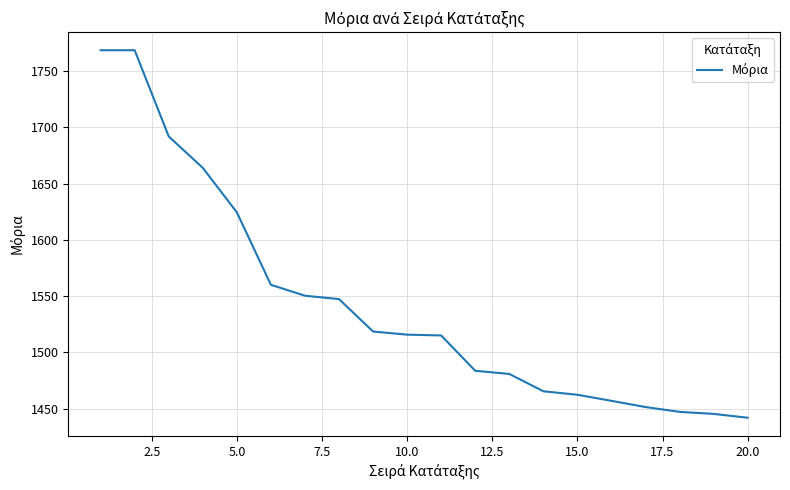

How many categories are shown in the chart?

20